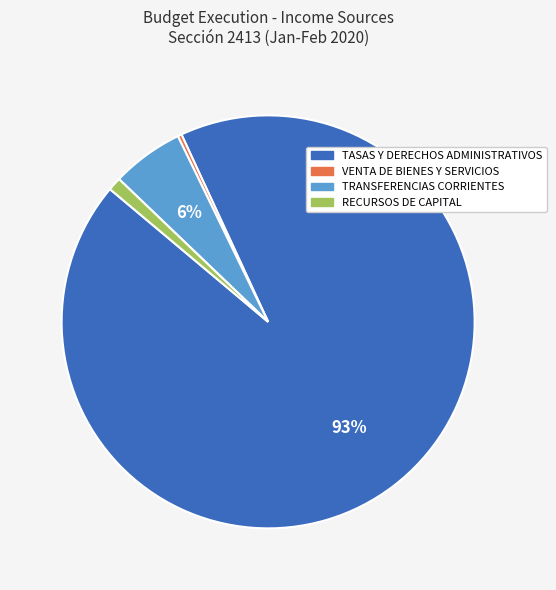

To the nearest percent, what portion does TRANSFERENCIAS CORRIENTES represent?

6%